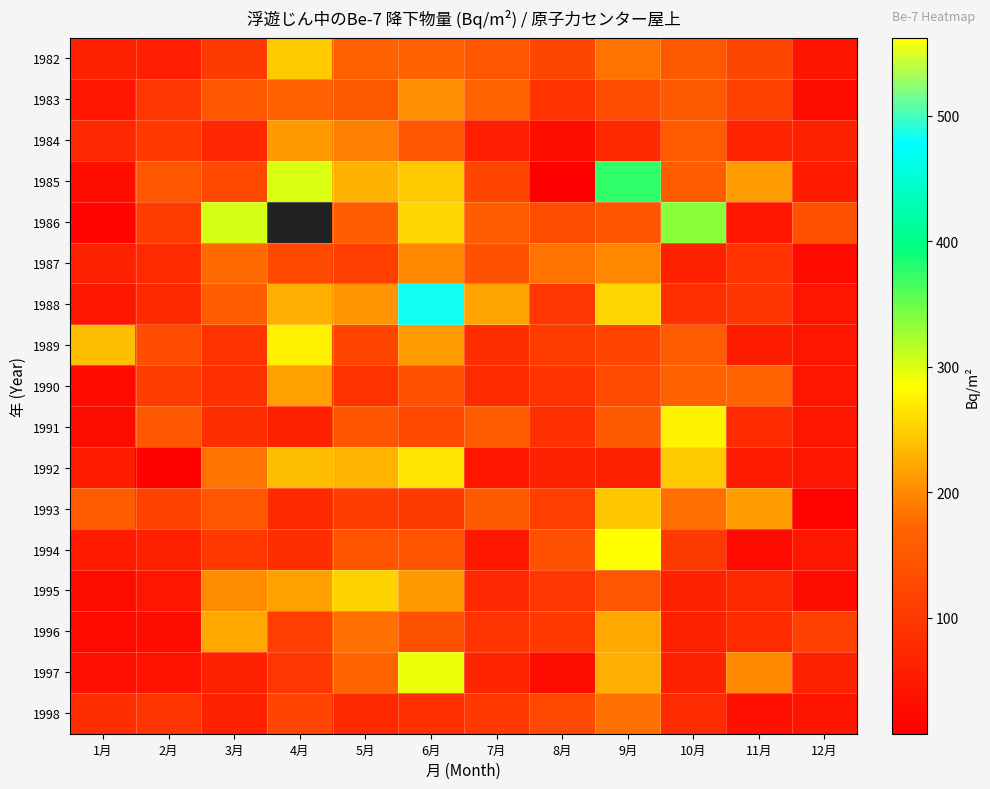

What is the average value of the 1990 series?

112.0